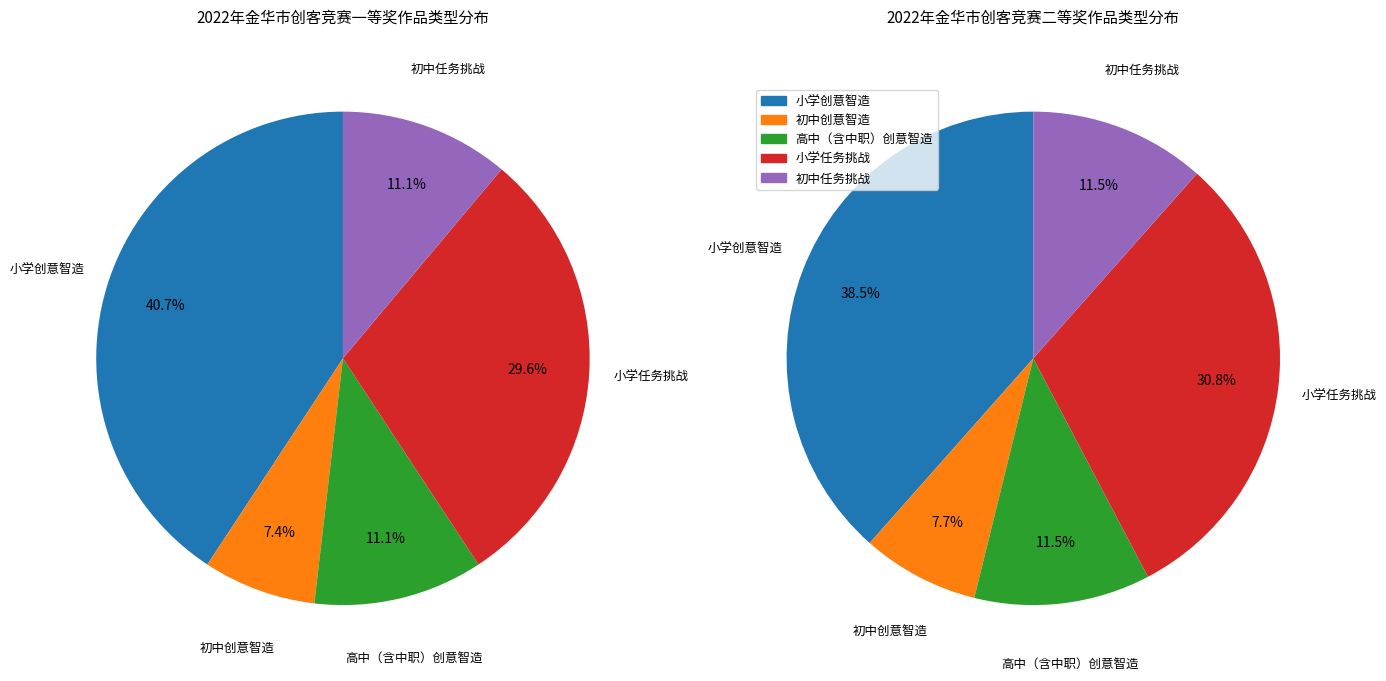

To the nearest percent, what is the combined percentage of 初中创意智造 and 小学任务挑战?

38%